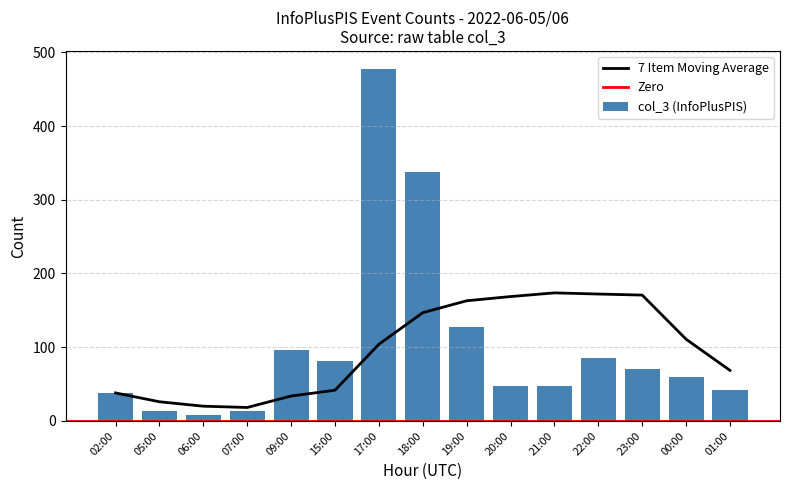

List the labels in order of value, smallest first.

06:00, 07:00, 05:00, 02:00, 01:00, 20:00, 21:00, 00:00, 23:00, 15:00, 22:00, 09:00, 19:00, 18:00, 17:00